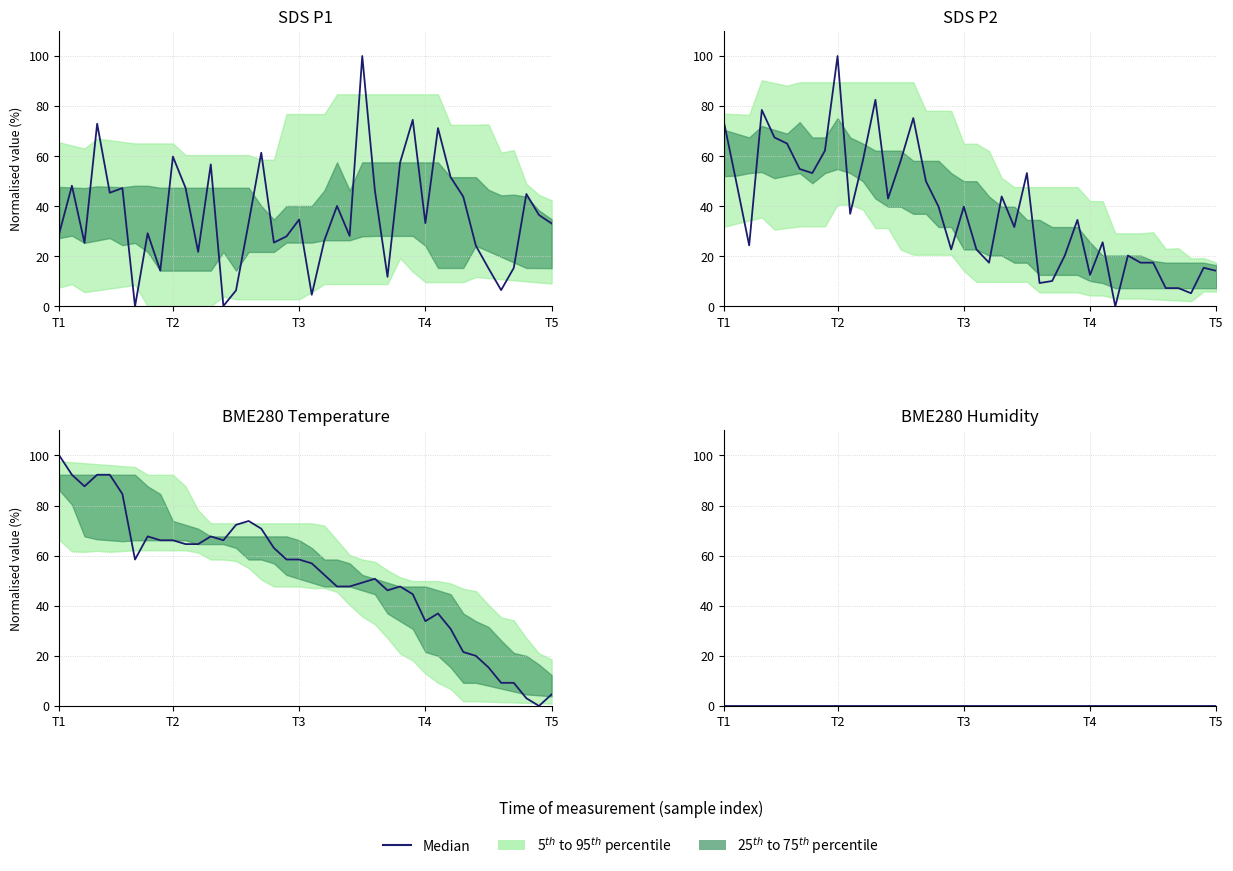

At which label does SDS_P2 reach its minimum?

31